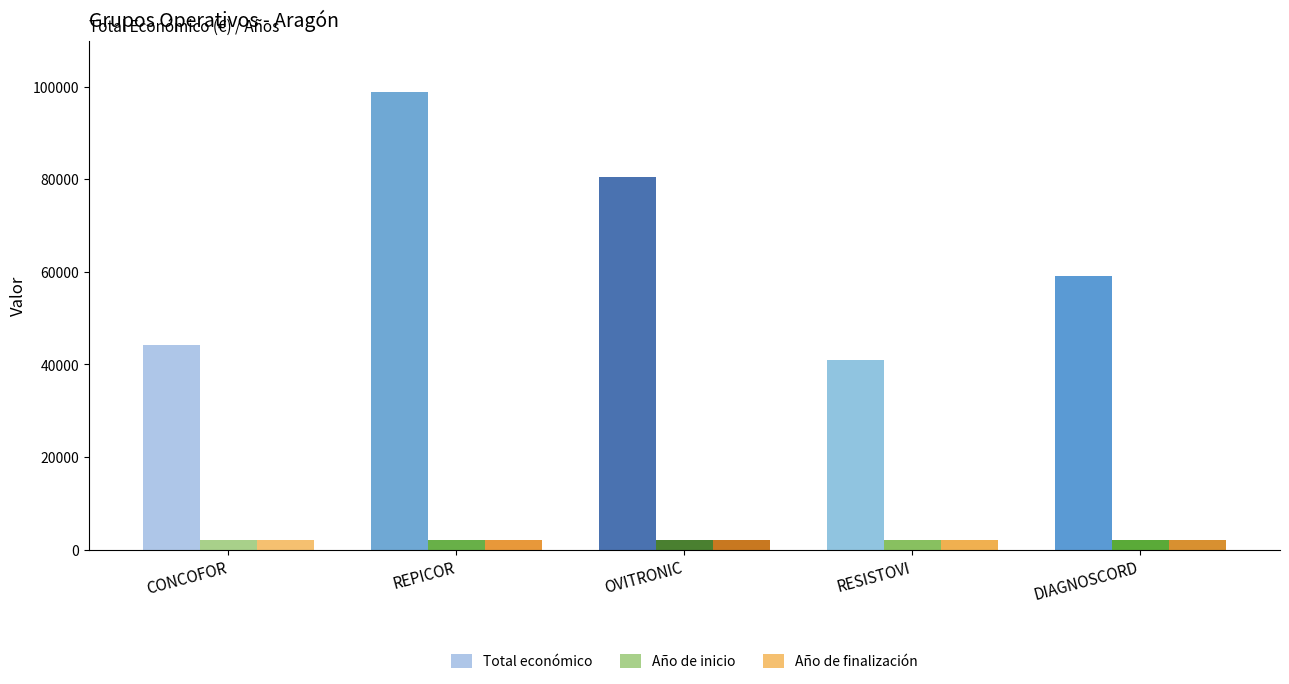

What is the sum of all Total económico values?

323591